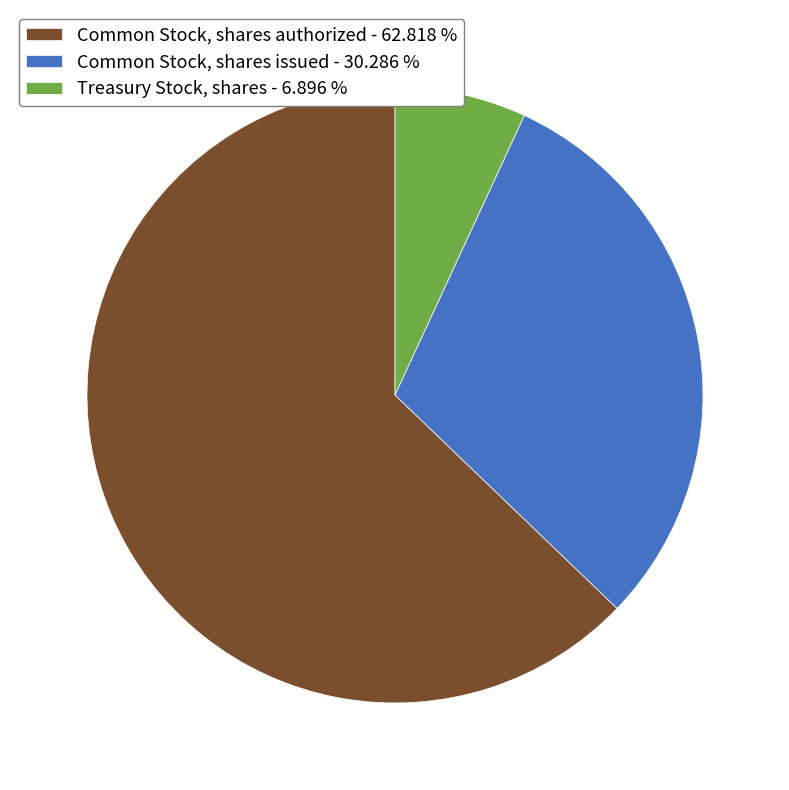

Is it true that Treasury Stock, shares is 1% of the pie?

False